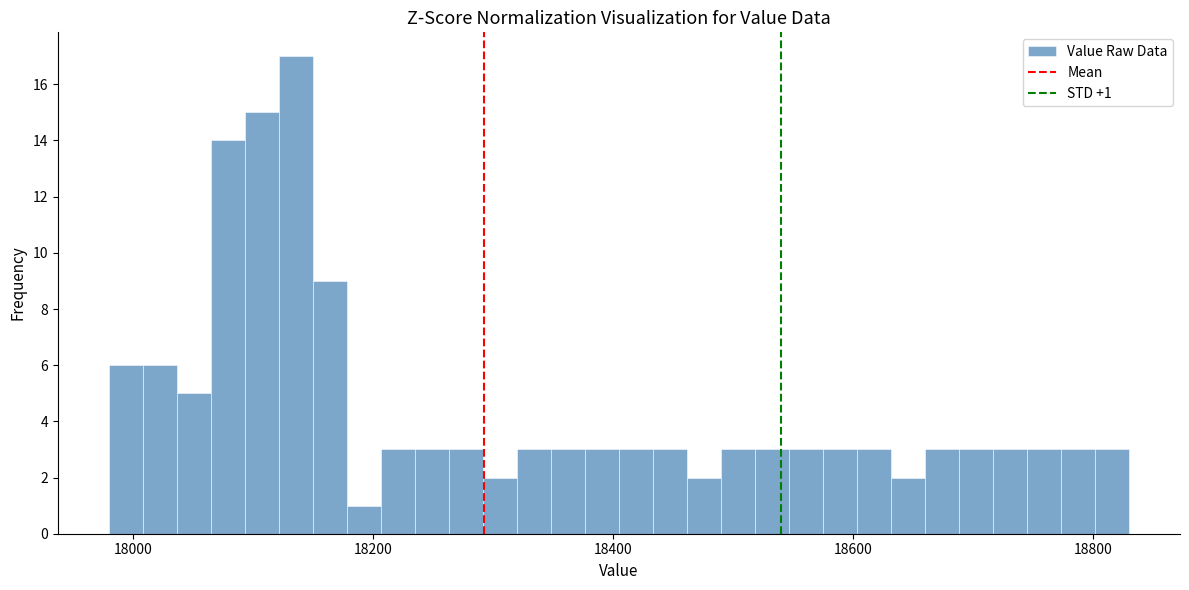

Around what value on the x-axis is the tallest bar? Give the approximate position of its centre, as read against the axis.

18140